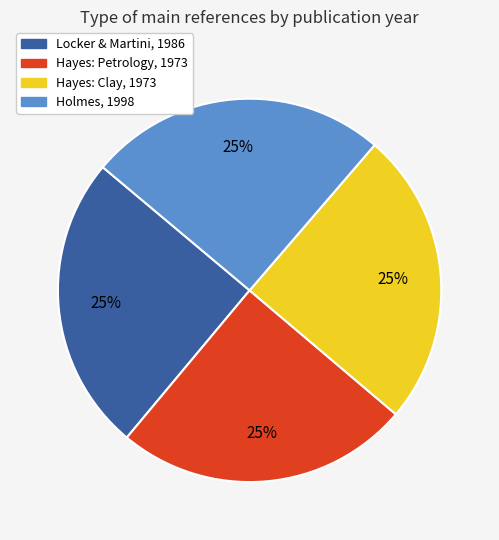

The Locker & Martini, 1986 slice represents 25% of the pie. True or false?

True